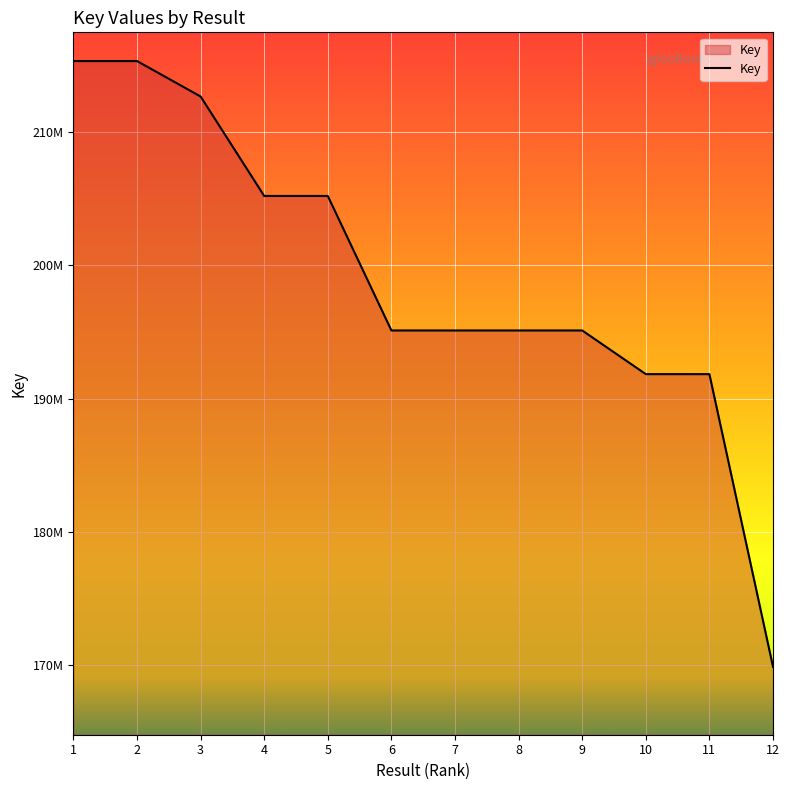

Does the chart have visible grid lines?

Yes